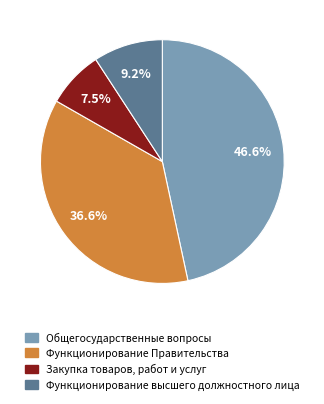

Is there a majority slice in this chart?

No